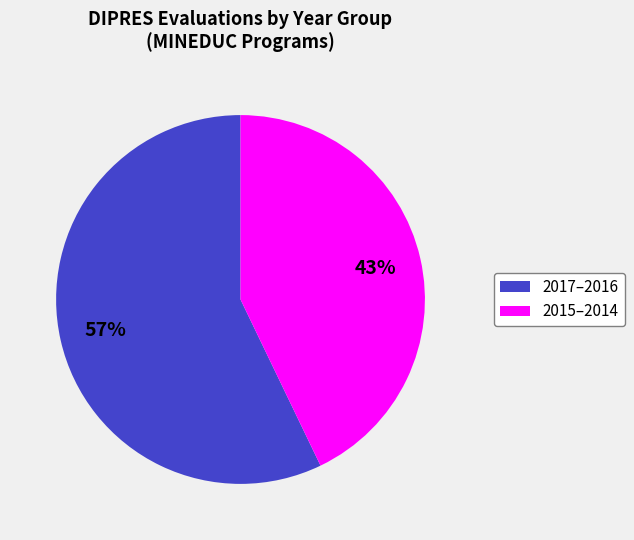

Do 2017–2016 and 2015–2014 together represent more than half of the pie?

Yes